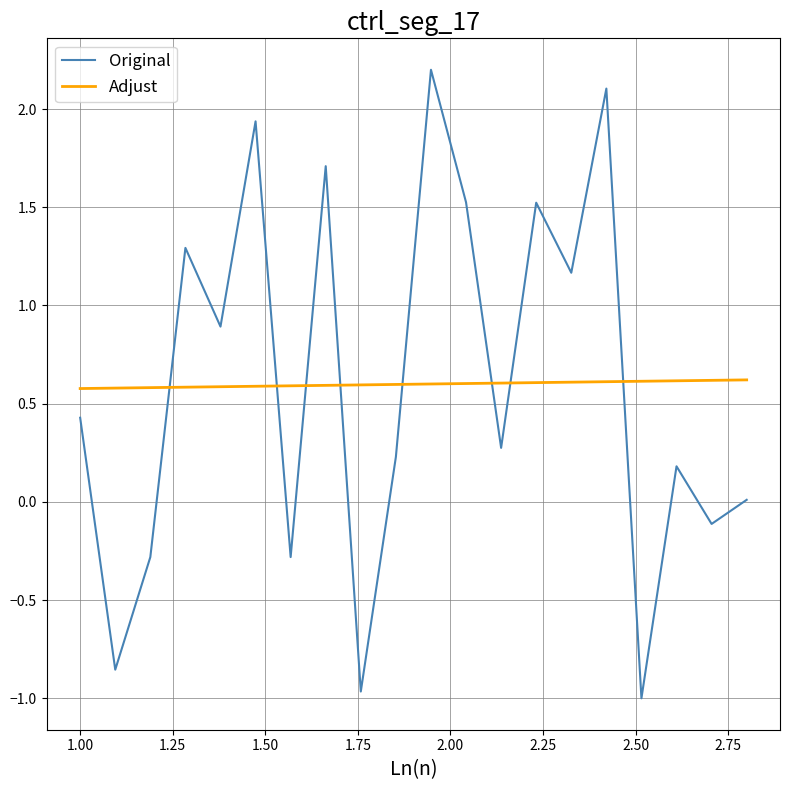

Which series has the widest spread of values?

Original